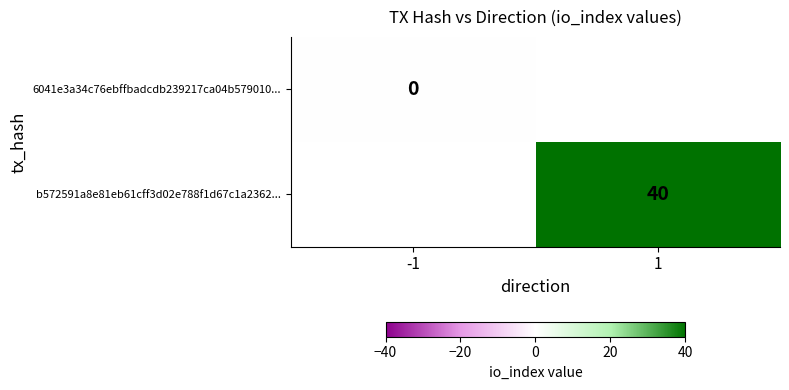

At how many categories does at least one series exceed 30?

1